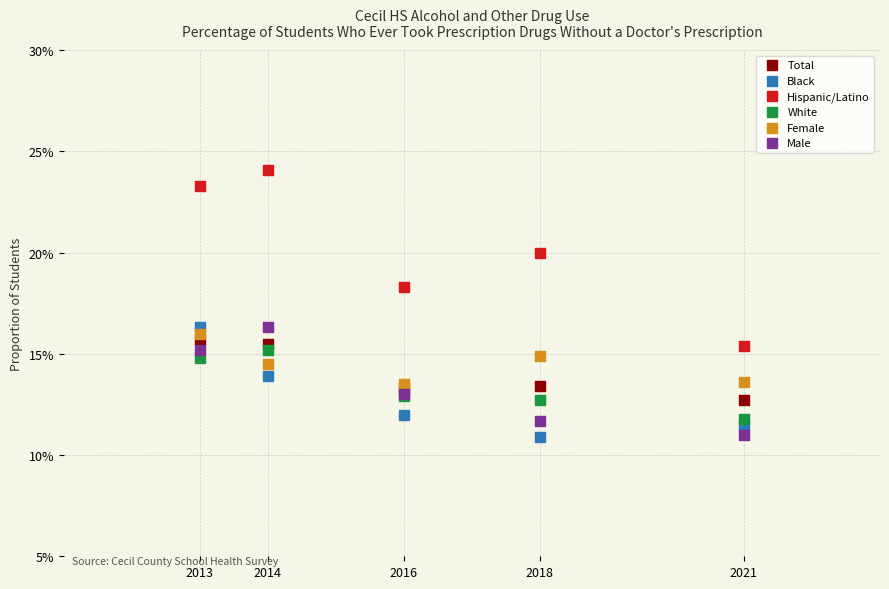

What are all the series names shown in the legend?

Total, Black, Hispanic/Latino, White, Female, Male